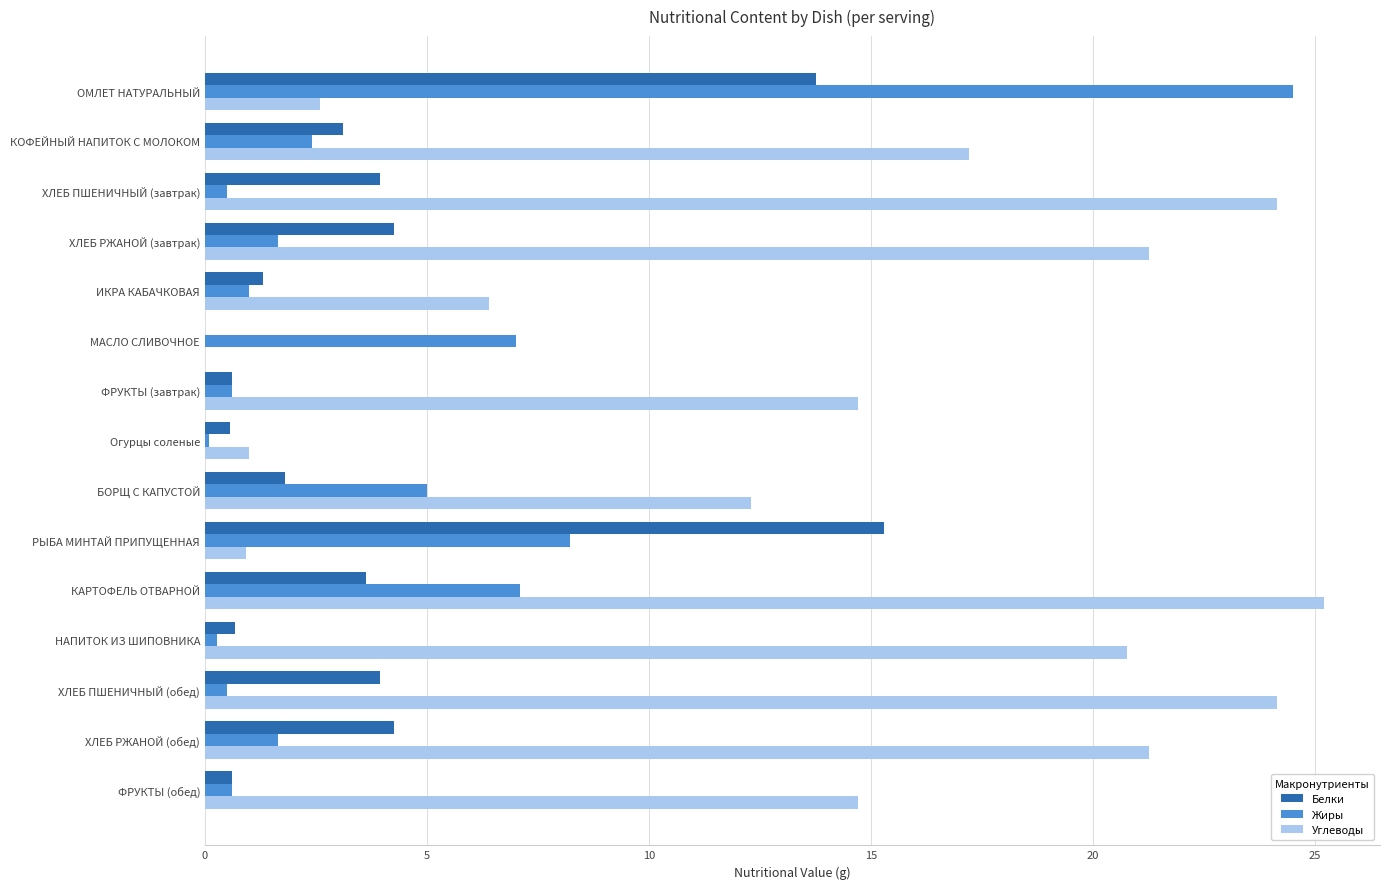

What is the approximate value of Углеводы at ФРУКТЫ (завтрак)?

14.7